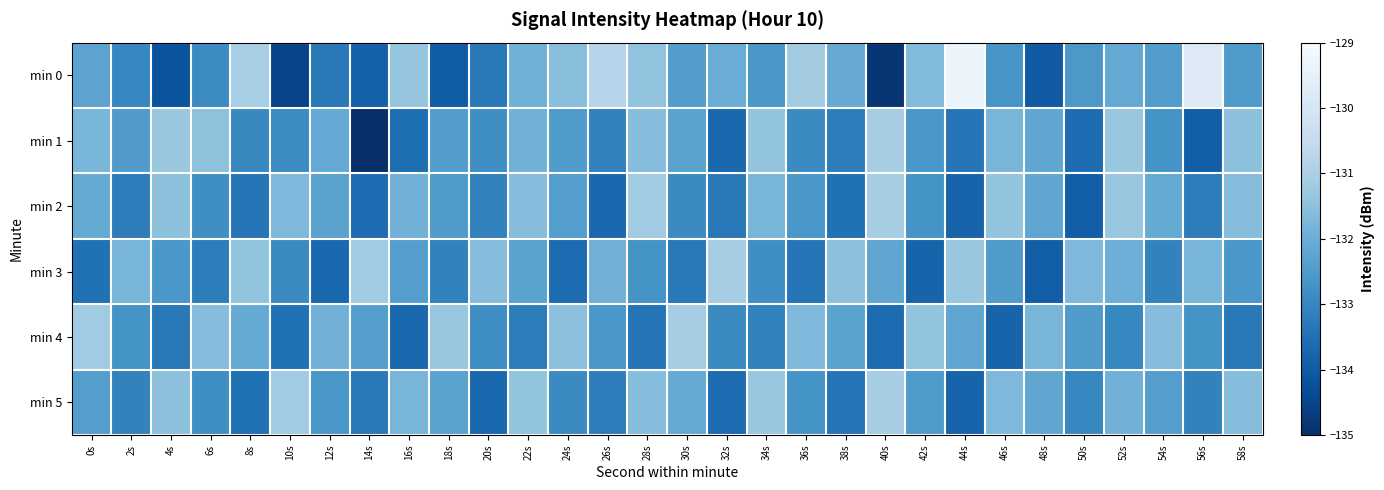

At which category is the sum across all series the highest?

52s